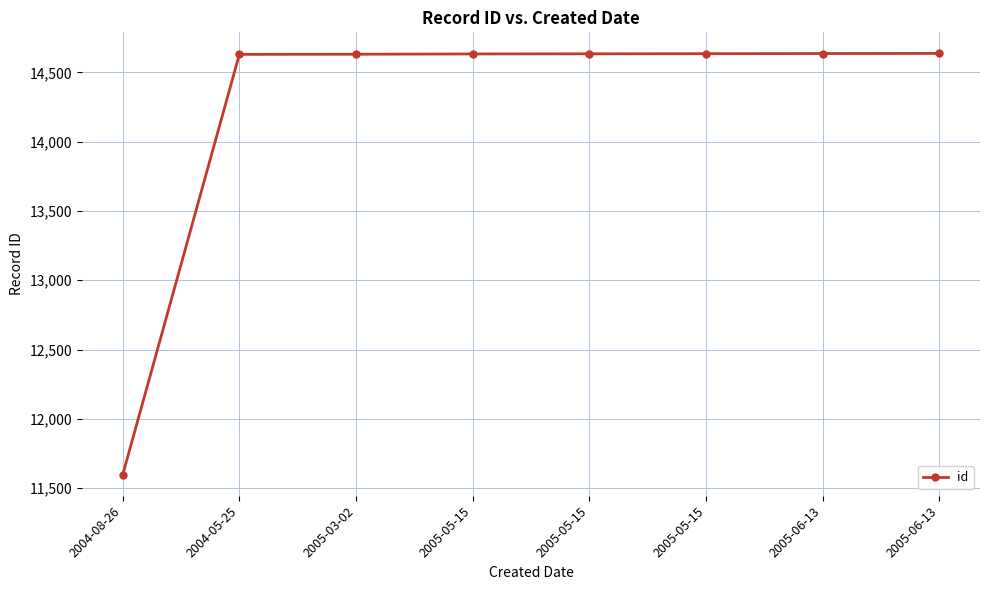

Reading right to left, what are all the values shown in this chart?

2005-06-13=14637	2005-06-13=14636	2005-05-15=14635	2005-05-15=14634	2005-05-15=14633	2005-03-02=14631	2004-05-25=14630	2004-08-26=11597